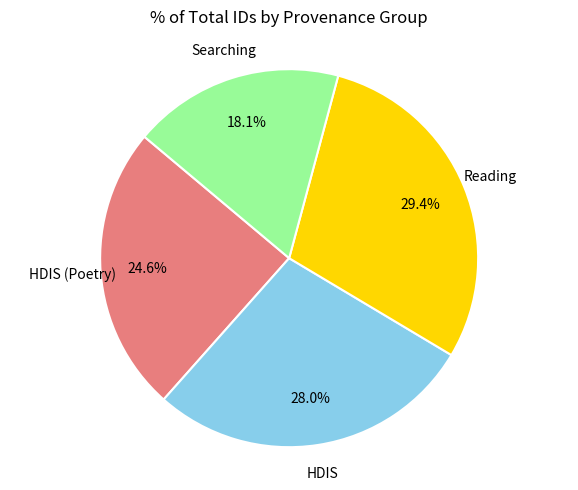

Is there a majority slice in this chart?

No